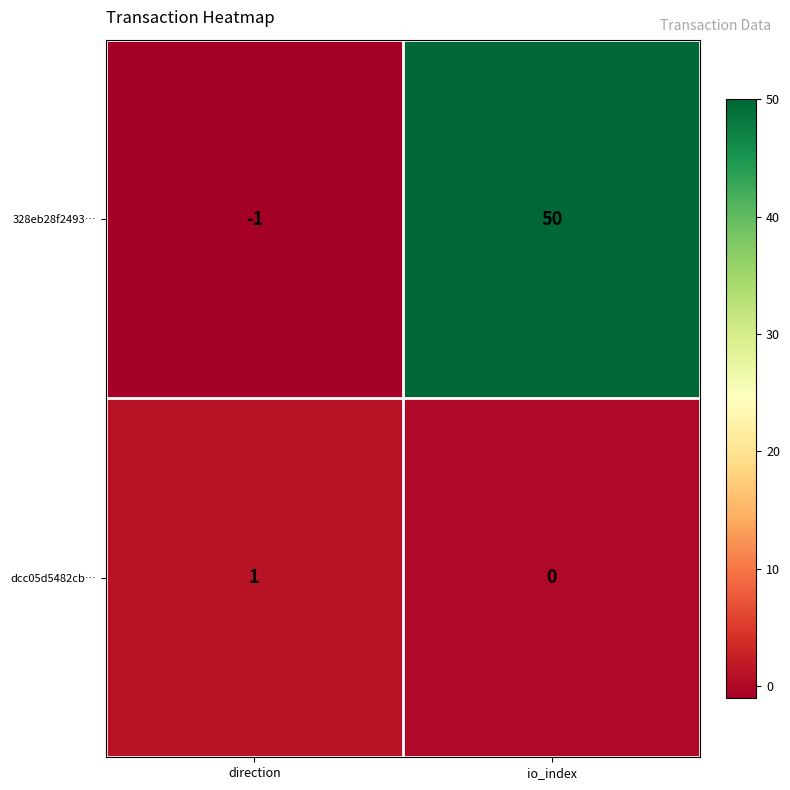

At which category is the sum across all series the highest?

io_index